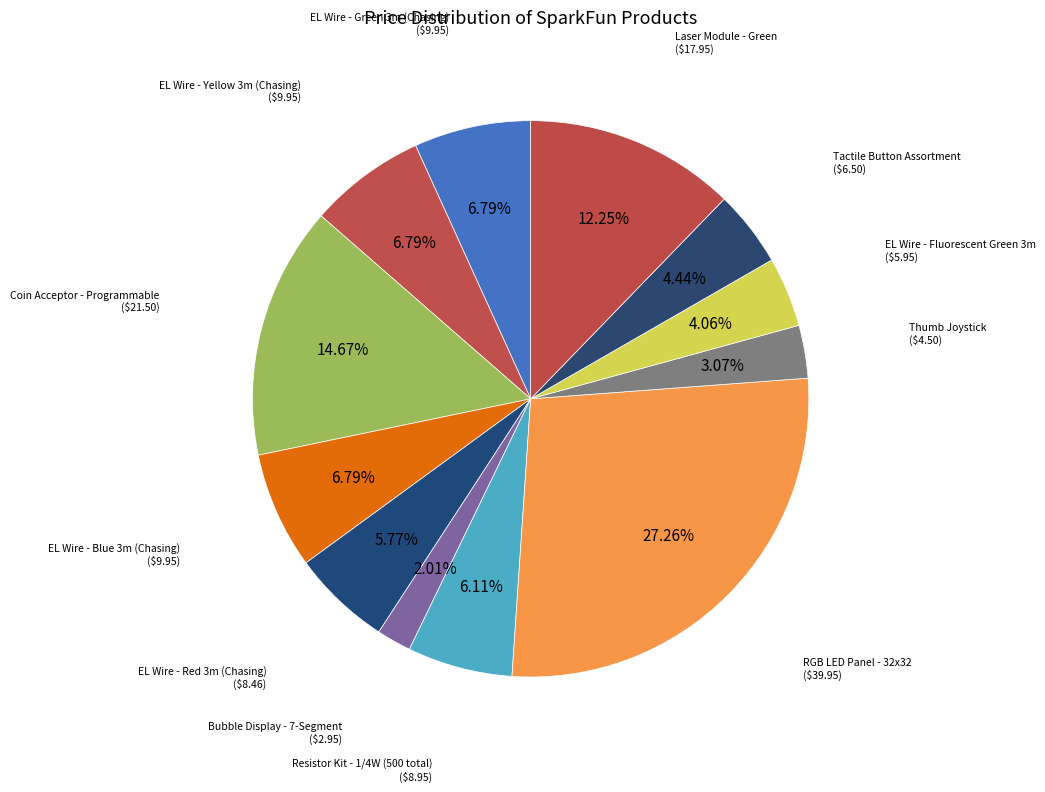

How much of the chart is everything except RGB LED Panel - 32x32?

72.7%